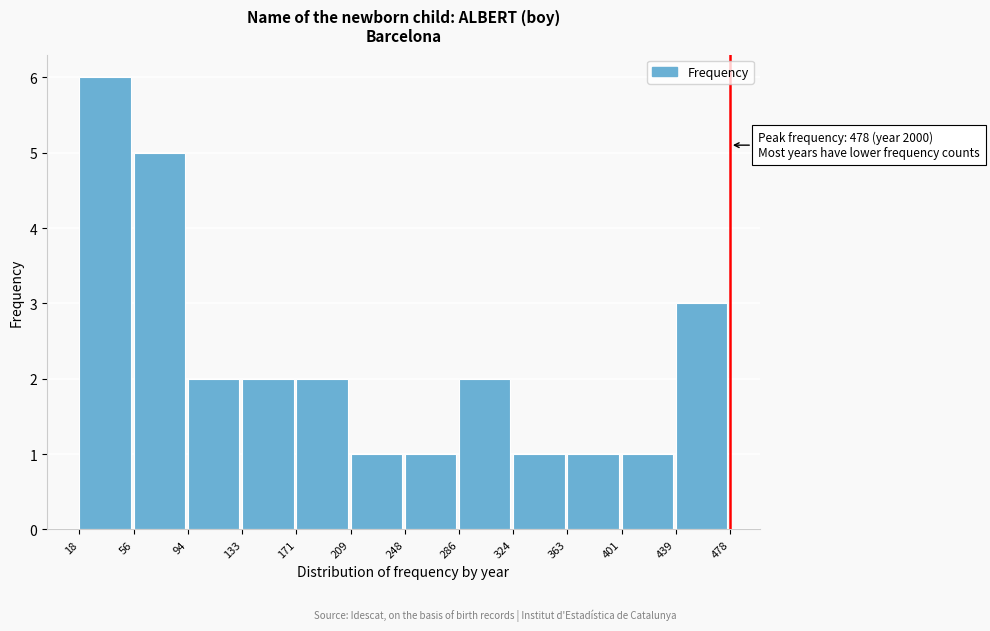

Which range on the x-axis has the tallest bar?

18 to 56